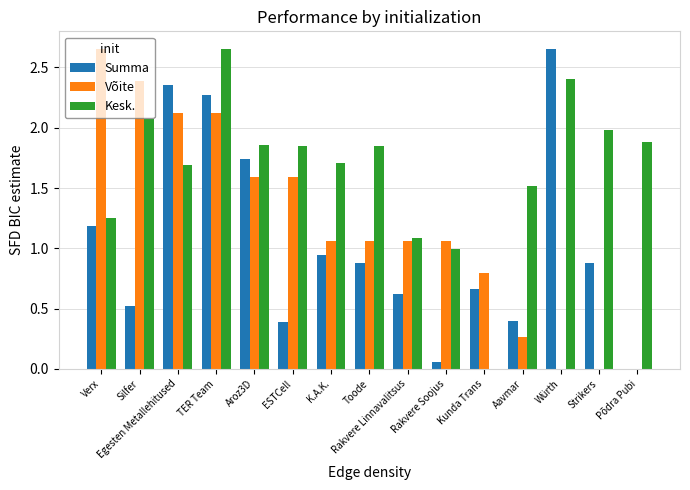

What is the sum of all Summa values?

15.5